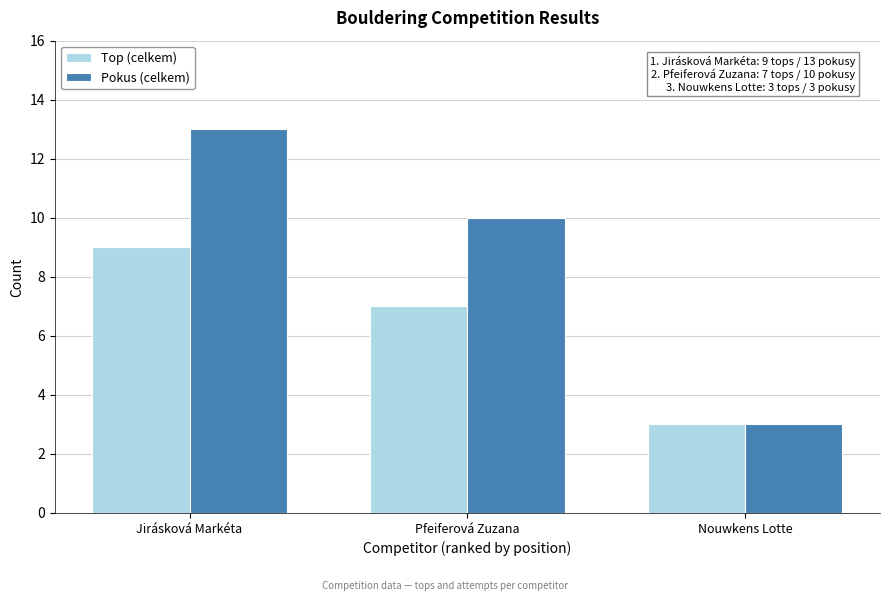

Reading left to right, transcribe all the data shown in this chart.

Top (celkem): 9	7	3
Pokus (celkem): 13	10	3